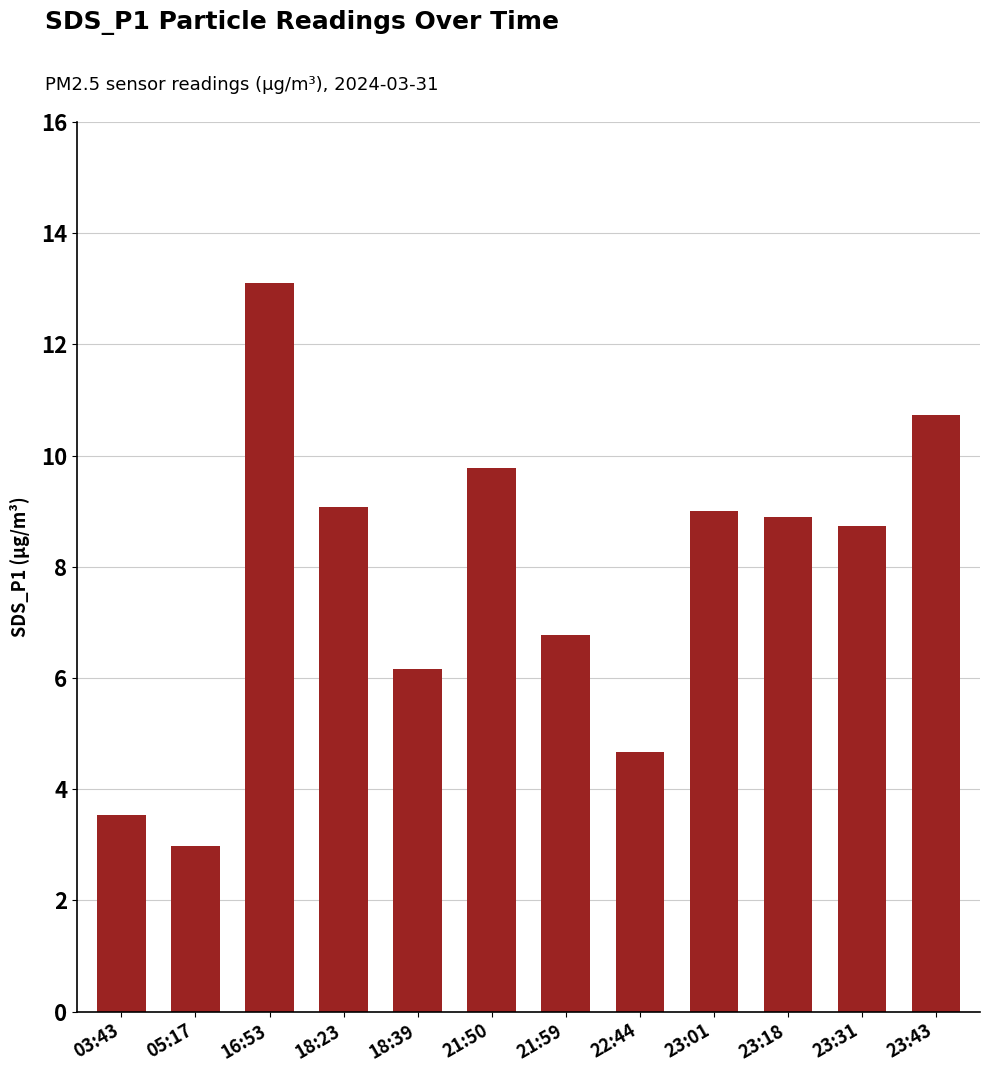

Is it true that the value at 23:01 is 3.1?

False